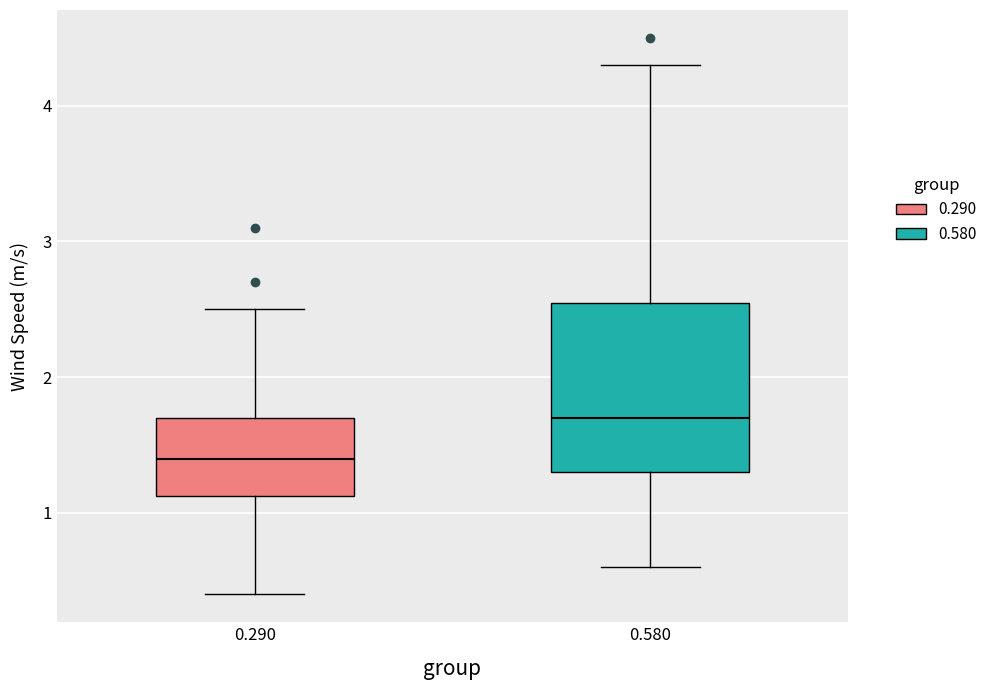

Which box has the lowest median line?

0.290